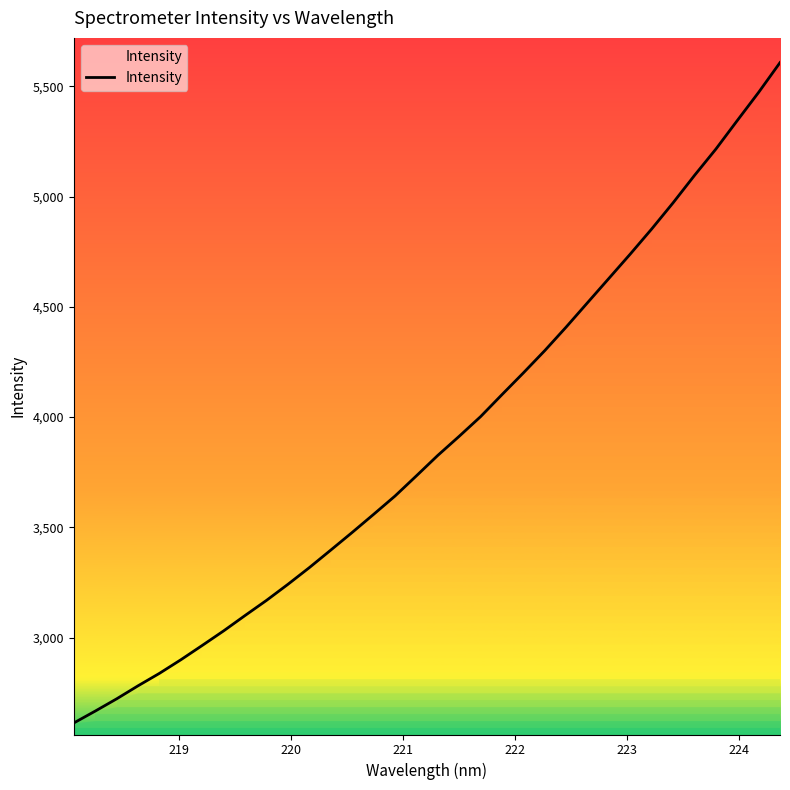

What is the difference between the maximum and minimum values?

2995.3